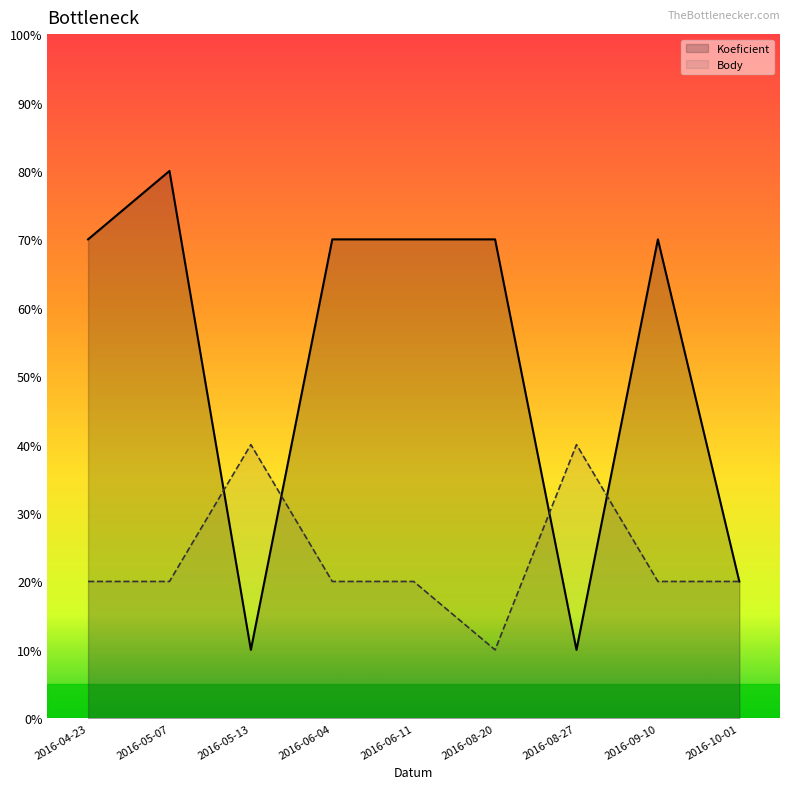

Between which two adjacent categories do Body and Koeficient first intersect?

2016-05-07 and 2016-05-13